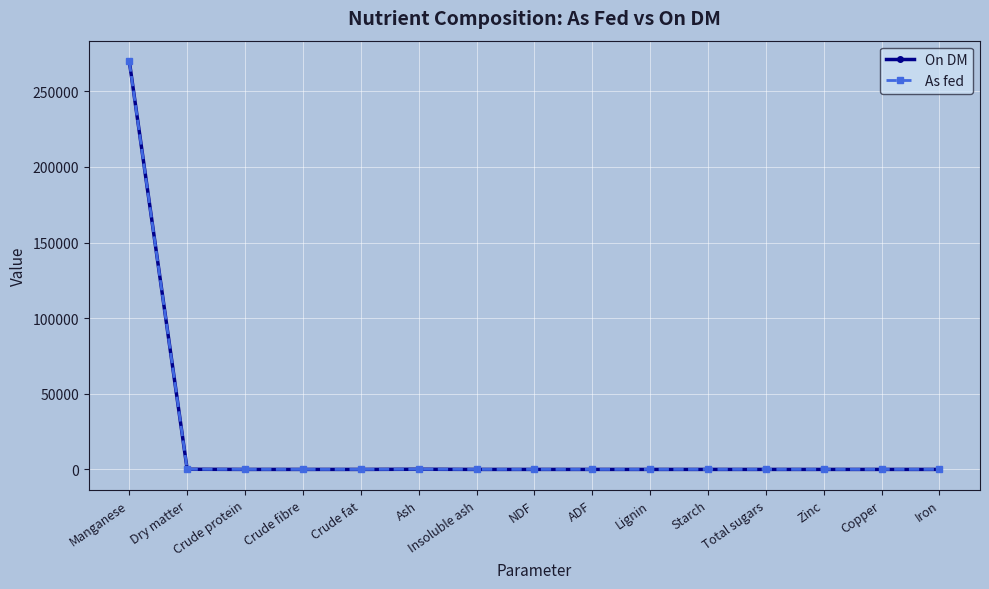

Which series changed the most between Manganese and NDF?

On DM